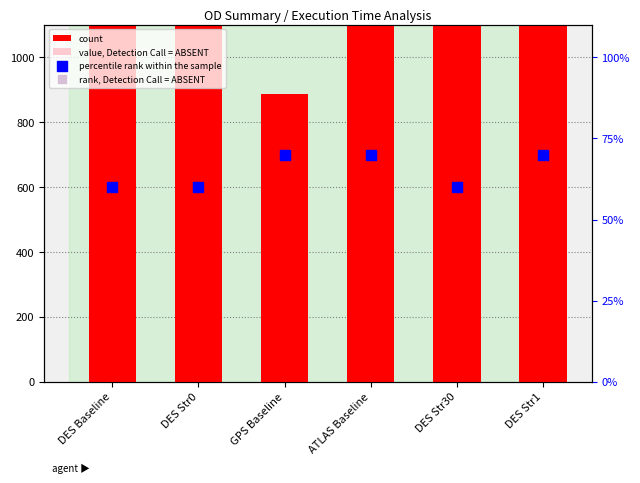

What is the total value across all series at DES Baseline?

2574.0